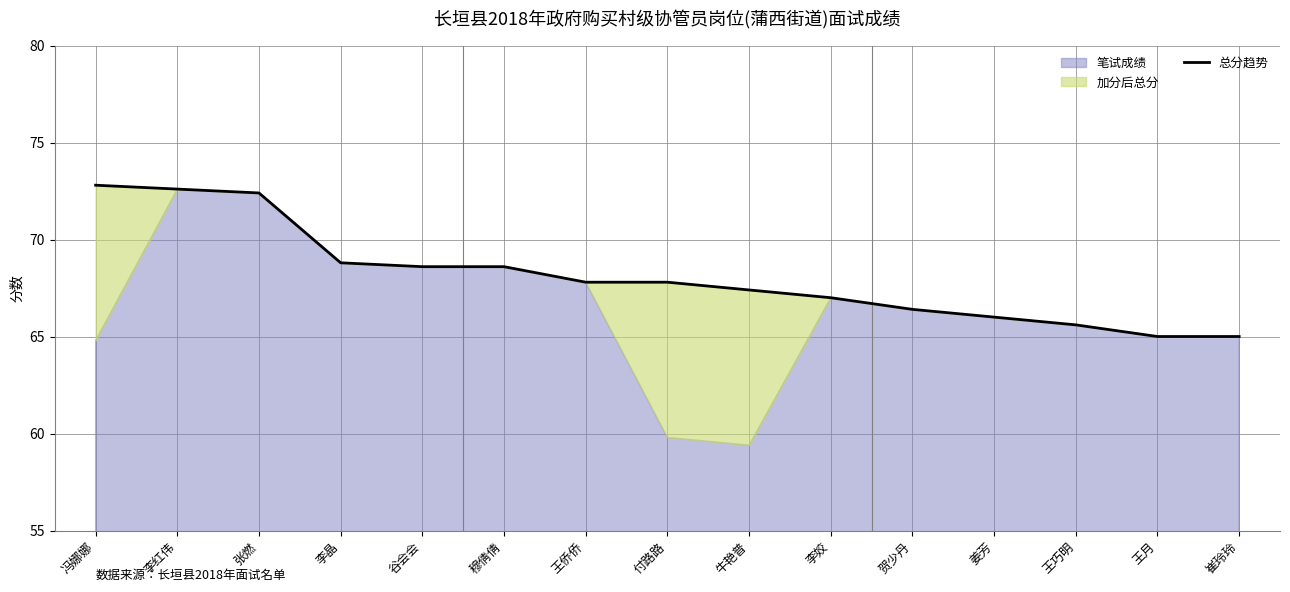

How many categories are shown in the chart?

15